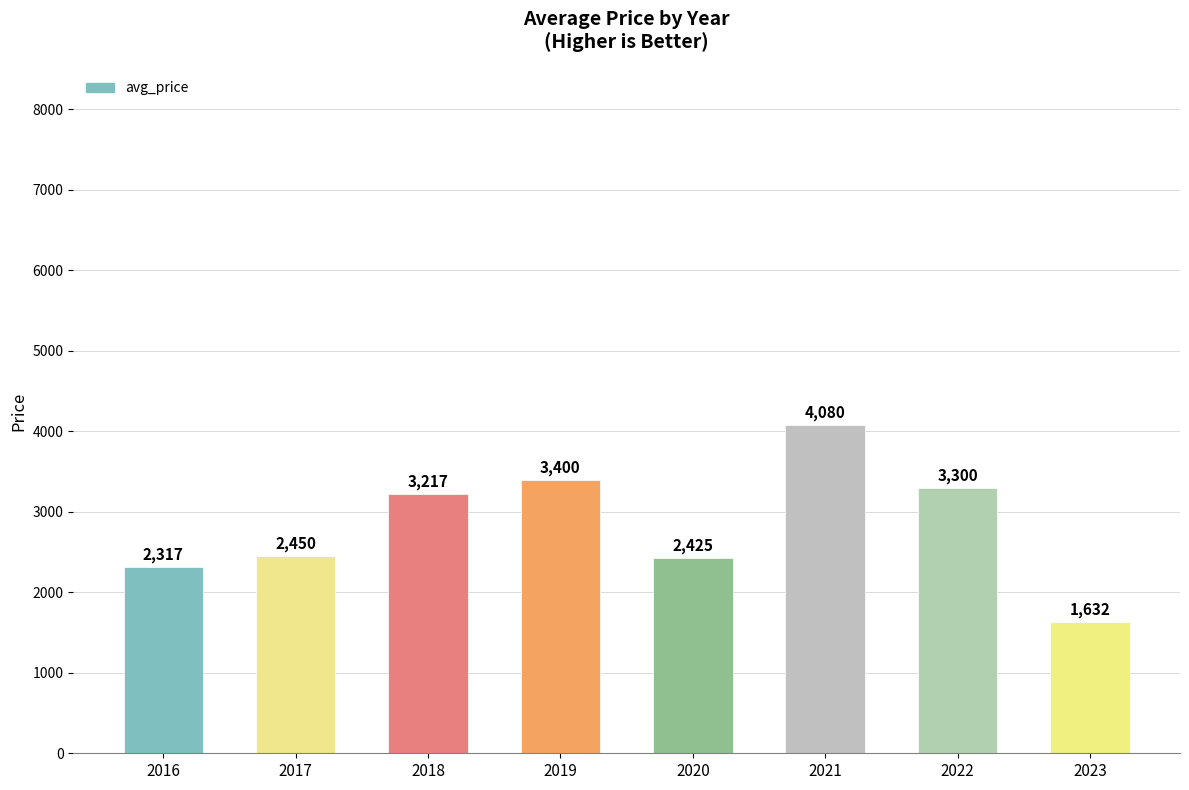

List the labels in order of value, largest first.

2021, 2019, 2022, 2018, 2017, 2020, 2016, 2023